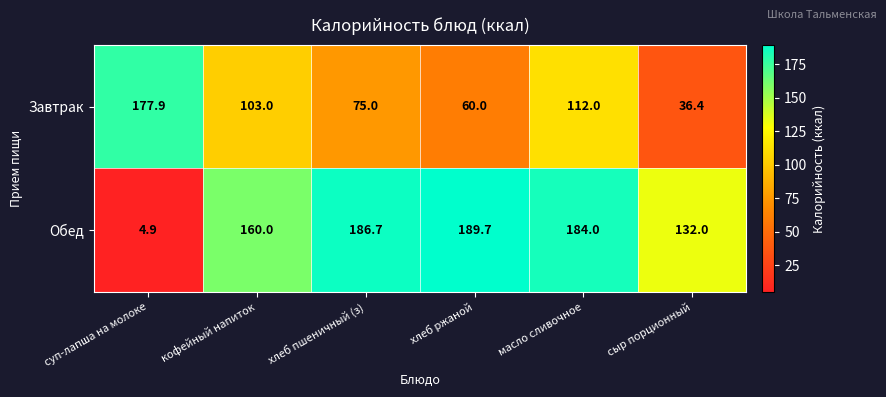

The Обед series shows 70.7 at хлеб пшеничный (з). True or false?

False